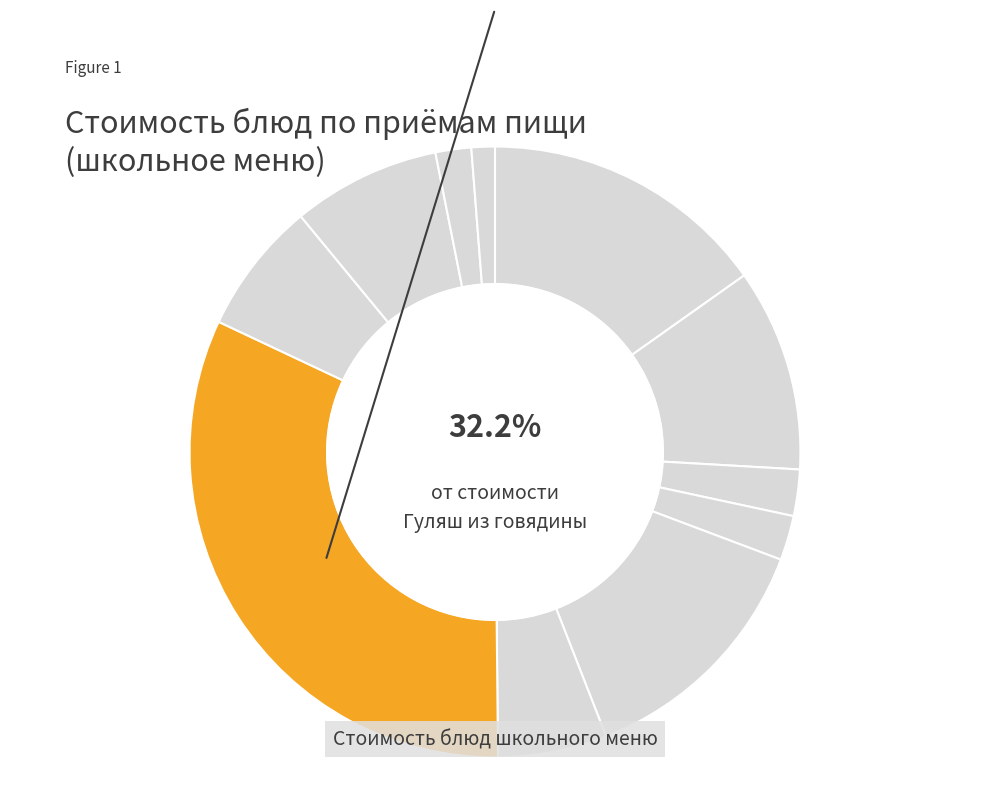

Is there any slice that represents more than half of the pie?

No